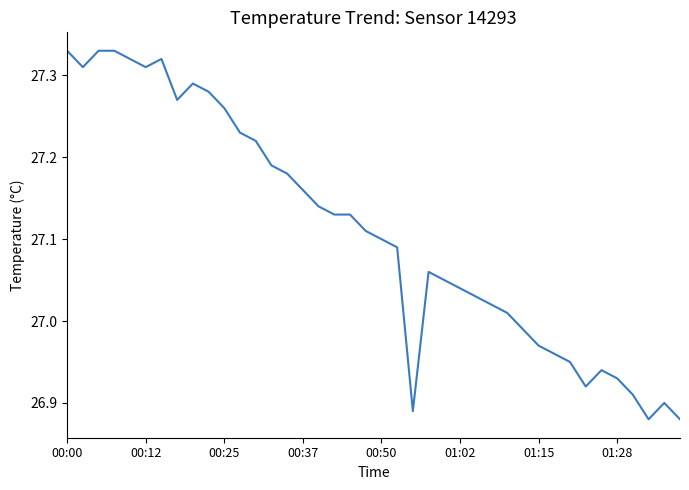

Does the chart display data point markers on the line(s)?

No